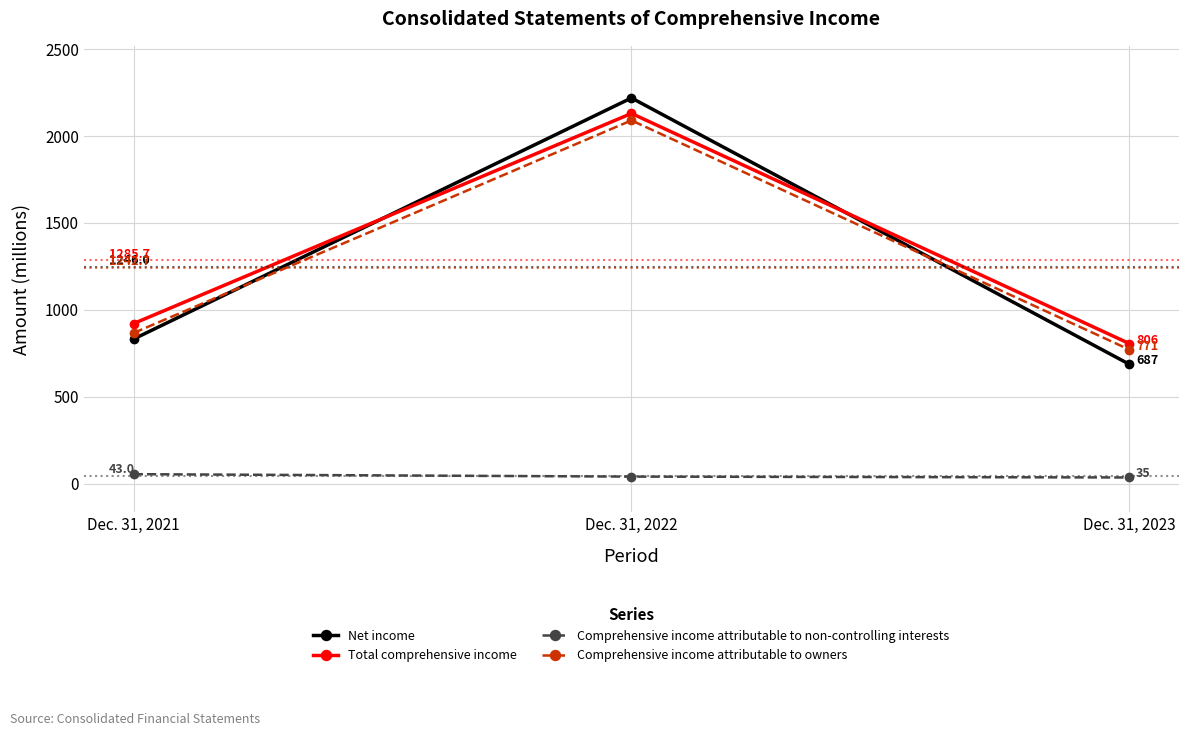

Is it true that Net income equals 294 at Dec. 31, 2021?

False